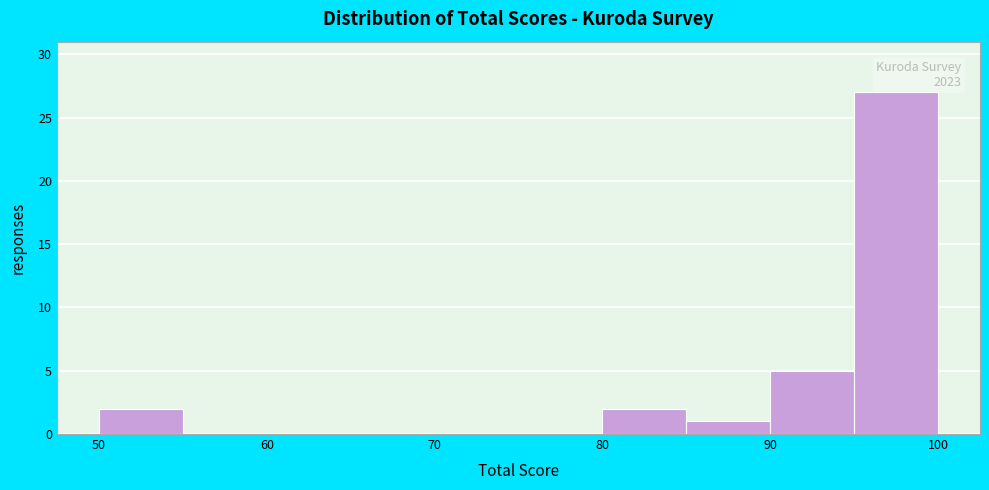

Which range on the x-axis has the tallest bar?

95 to 100